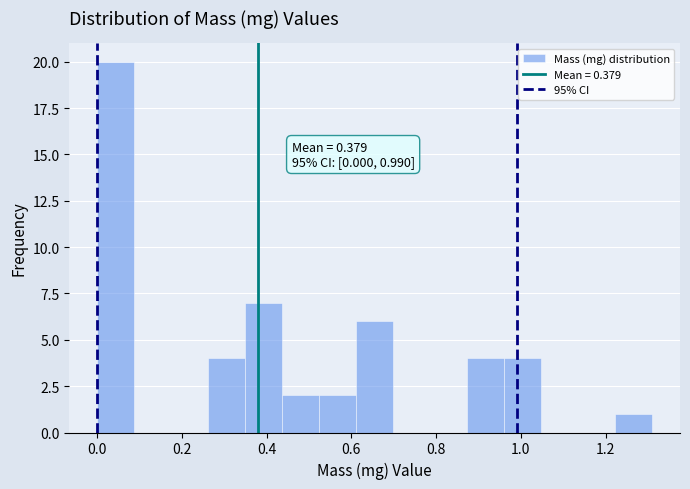

Which range on the x-axis has the tallest bar?

0.00 to 0.08